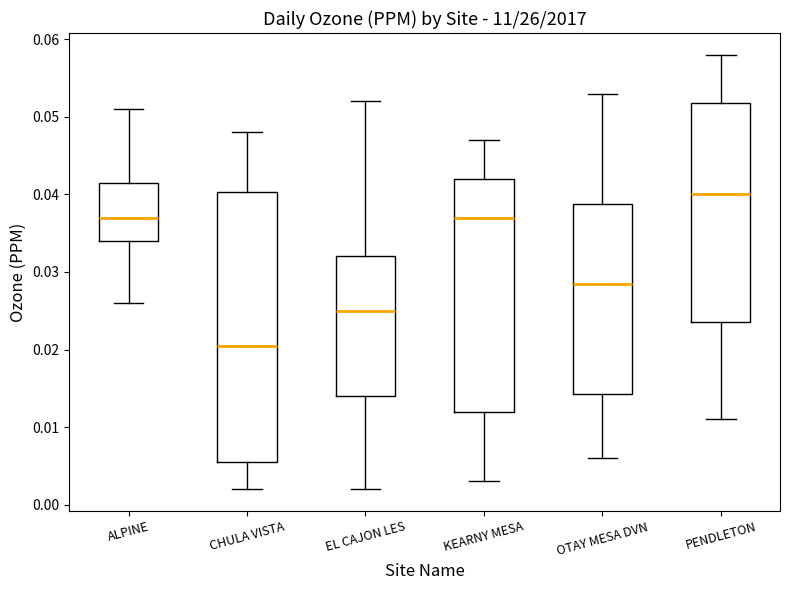

Reading left to right, read every box against the y-axis: the position of its median line, the range the box covers, and the ends of its whiskers. The values are not printed on the chart, so give them approximately, as read against the axis.

ALPINE: median 0.037, box 0.034 to 0.042, whiskers 0.026 to 0.051
CHULA VISTA: median 0.021, box 0.006 to 0.040, whiskers 0.002 to 0.048
EL CAJON LES: median 0.025, box 0.014 to 0.032, whiskers 0.002 to 0.052
KEARNY MESA: median 0.037, box 0.012 to 0.042, whiskers 0.003 to 0.047
OTAY MESA DVN: median 0.029, box 0.014 to 0.039, whiskers 0.006 to 0.053
PENDLETON: median 0.040, box 0.024 to 0.052, whiskers 0.011 to 0.058